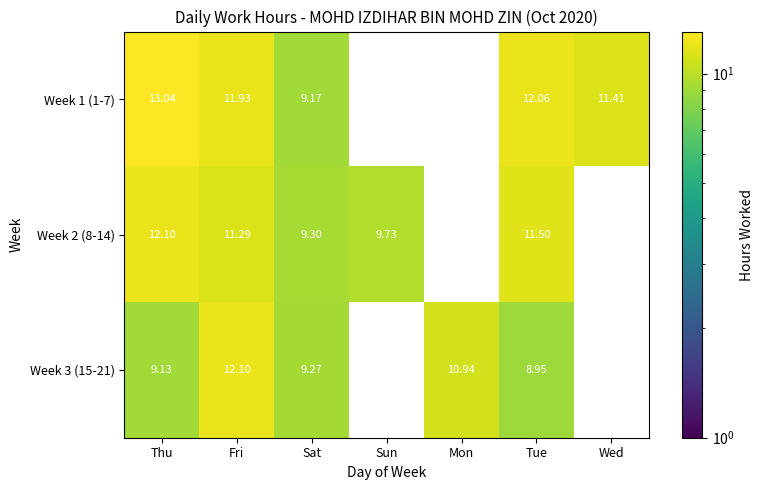

The value of Week 3 (15-21) at Thu is 2.8. True or false?

False